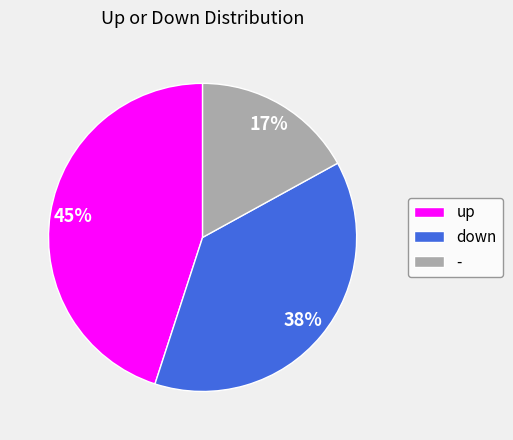

Is the sum of - and down greater than half?

Yes